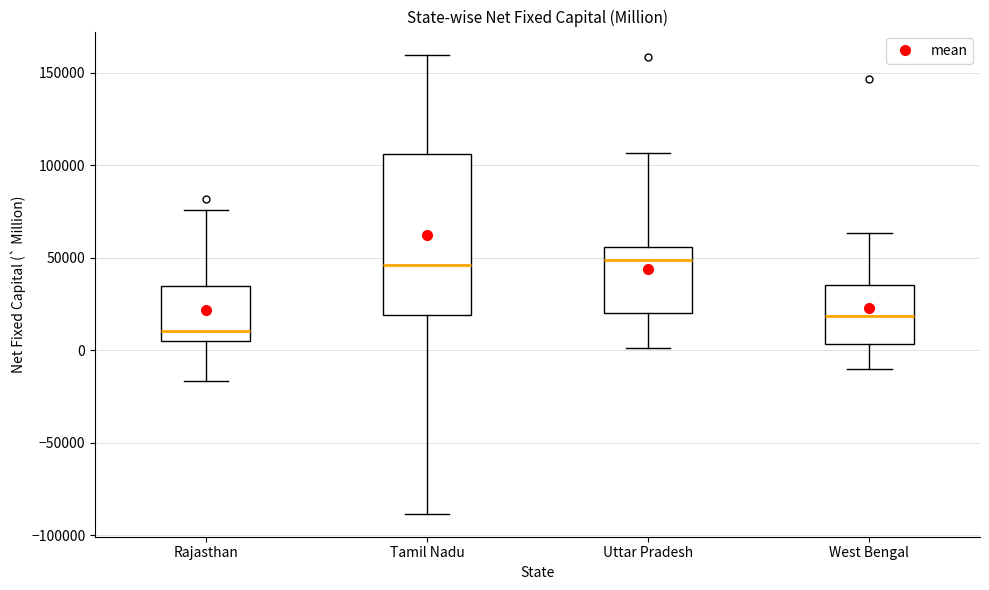

Which box is the tallest, from its lower edge to its upper edge?

Tamil Nadu